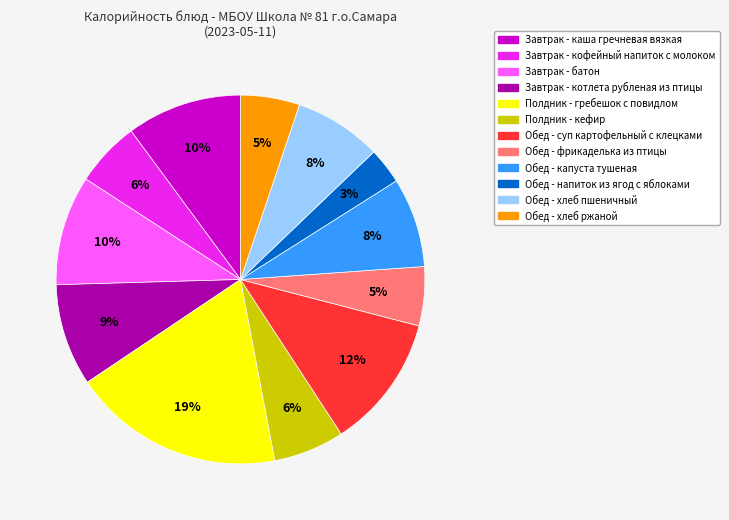

Is there a majority slice in this chart?

No